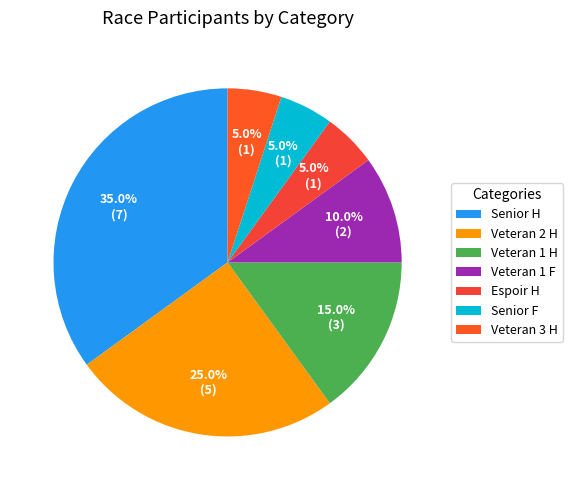

Is there a majority slice in this chart?

No